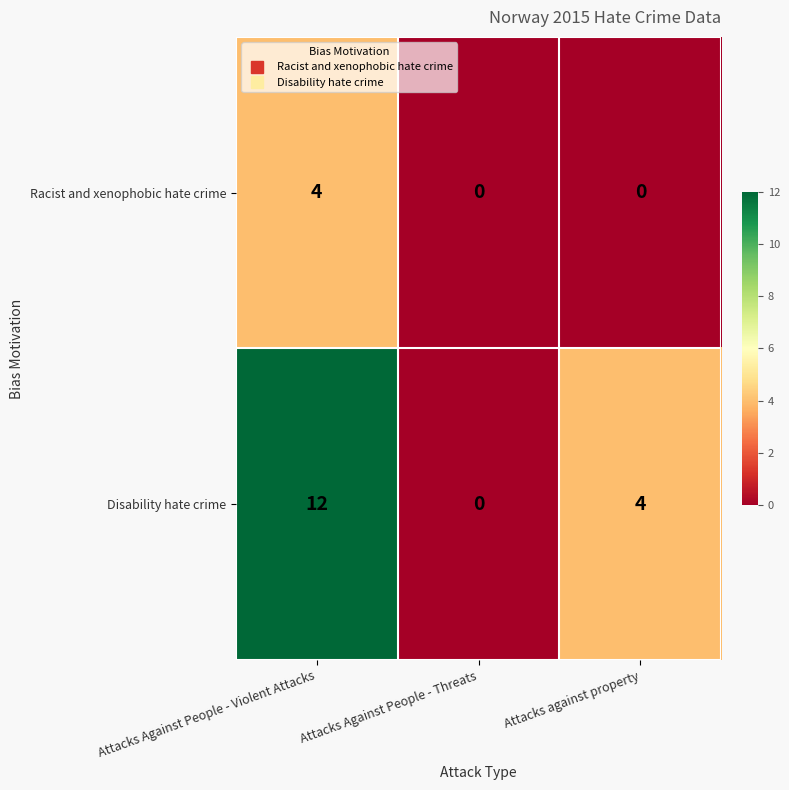

At which category is the sum across all series the highest?

Attacks Against People - Violent Attacks